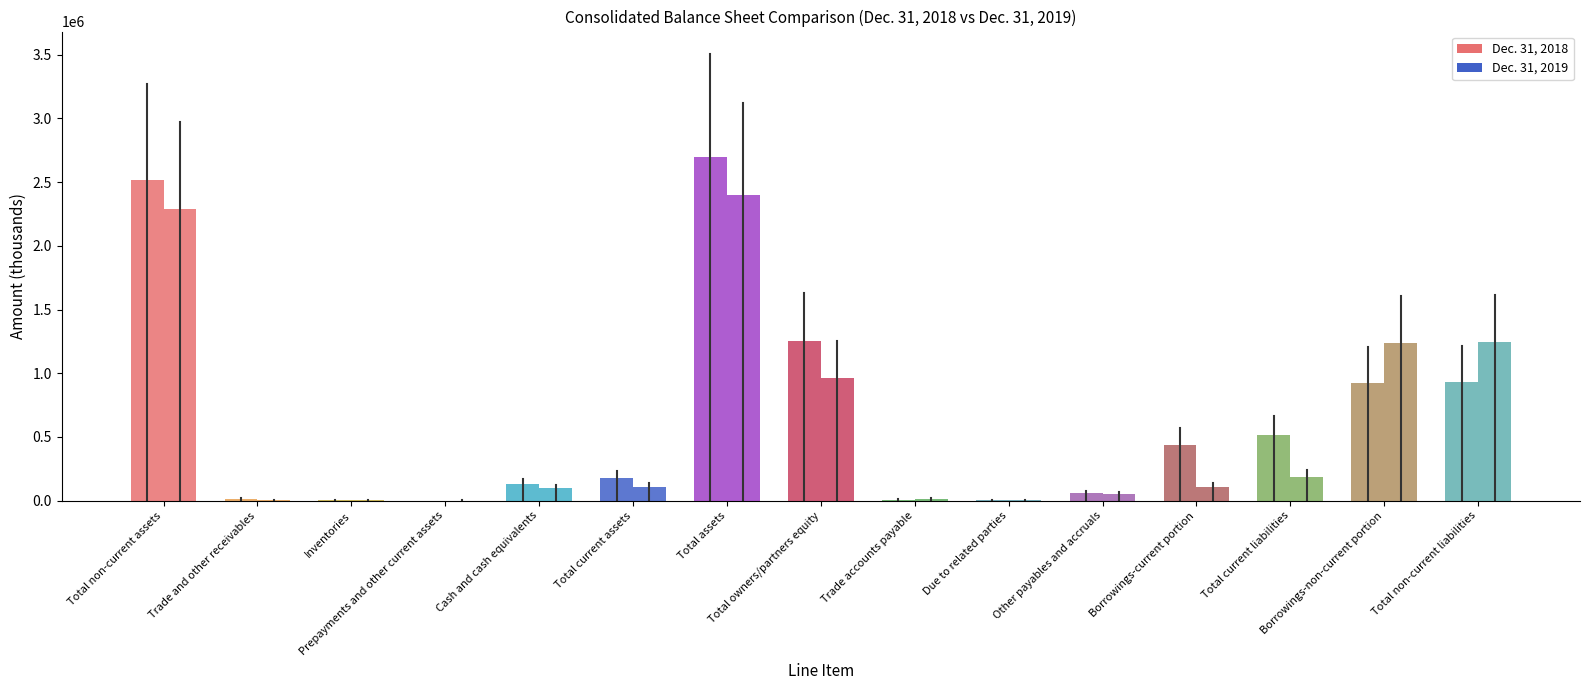

Are the bars grouped side by side (vs. stacked)?

Yes